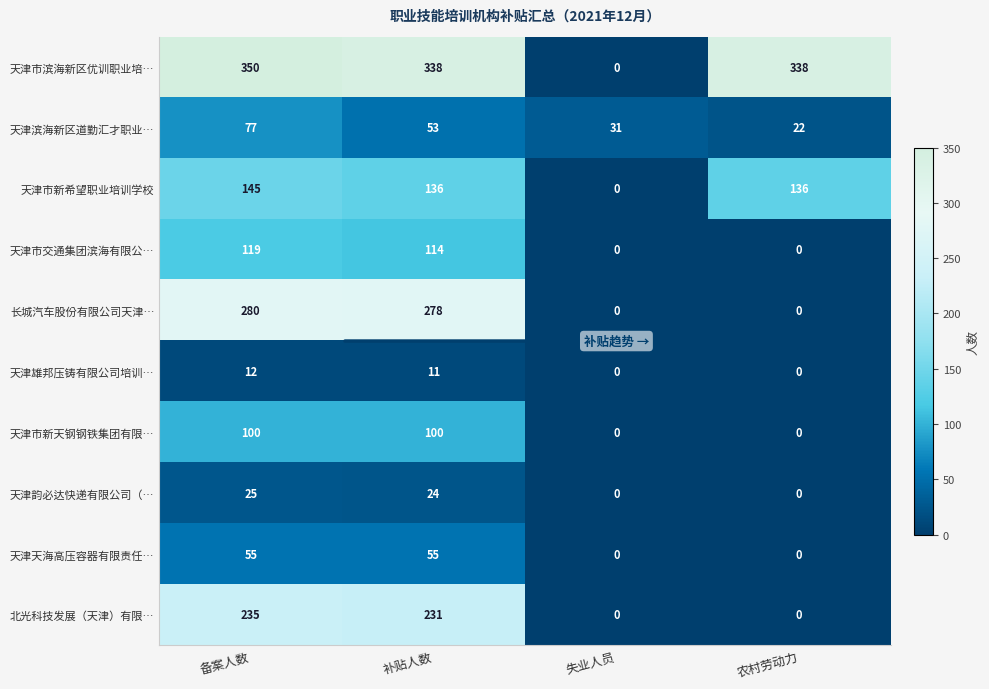

At 补贴人数, list the series in order from smallest to largest.

天津雄邦压铸有限公司培训…, 天津韵必达快递有限公司（…, 天津滨海新区道勤汇才职业…, 天津天海高压容器有限责任…, 天津市新天钢钢铁集团有限…, 天津市交通集团滨海有限公…, 天津市新希望职业培训学校, 北光科技发展（天津）有限…, 长城汽车股份有限公司天津…, 天津市滨海新区优训职业培…